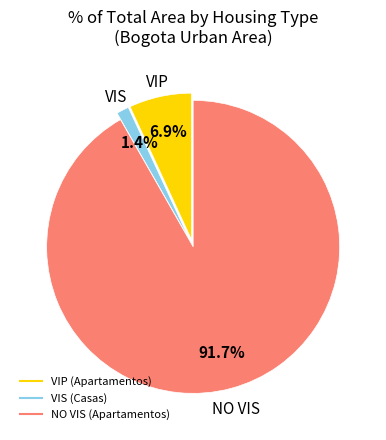

Does NO VIS (Apartamentos) account for over 50% of the chart?

Yes